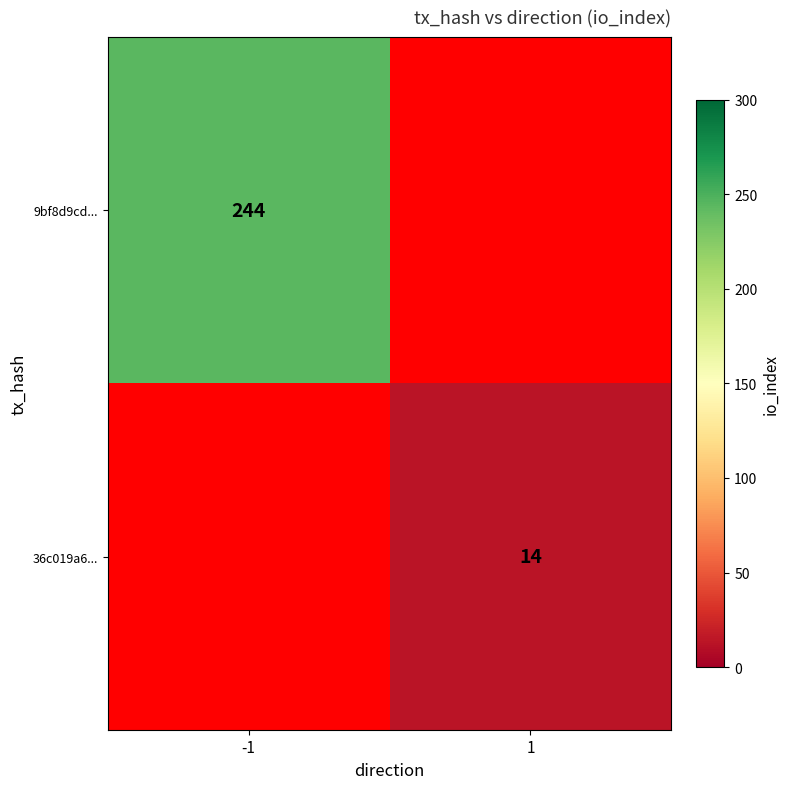

Is the value of 9bf8d9cd... at -1 greater than the value of 36c019a6... at 1?

Yes